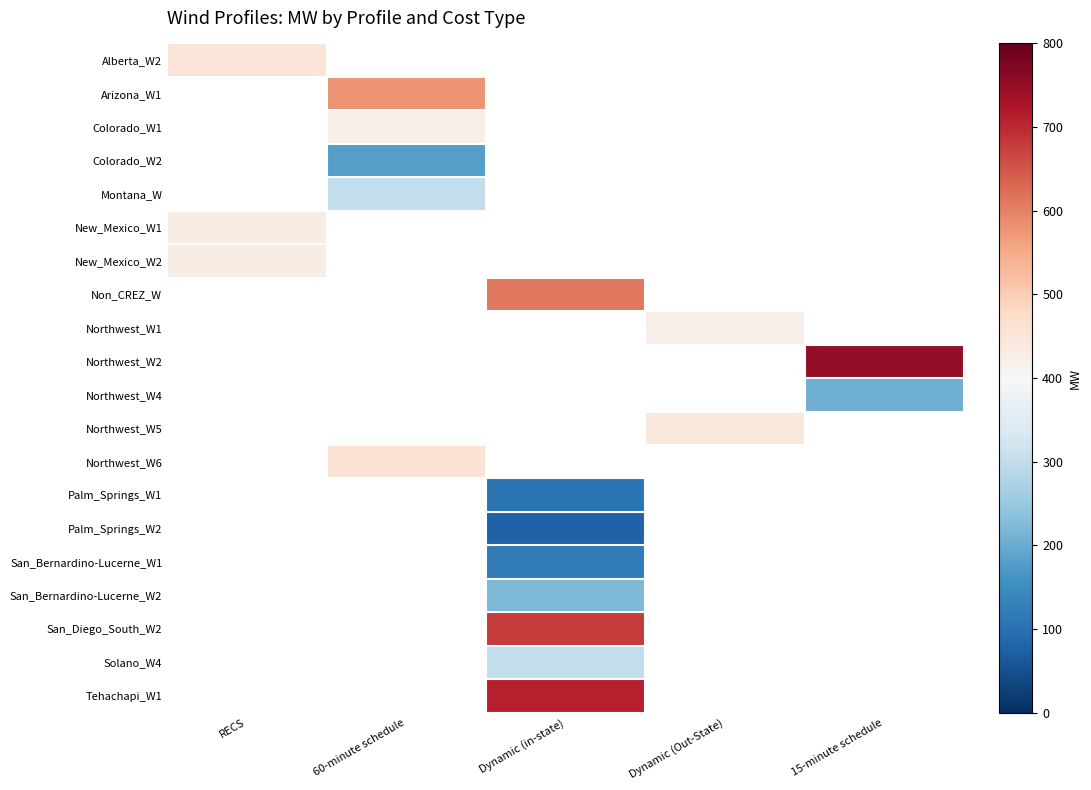

What is the maximum value shown in the chart?

750.0